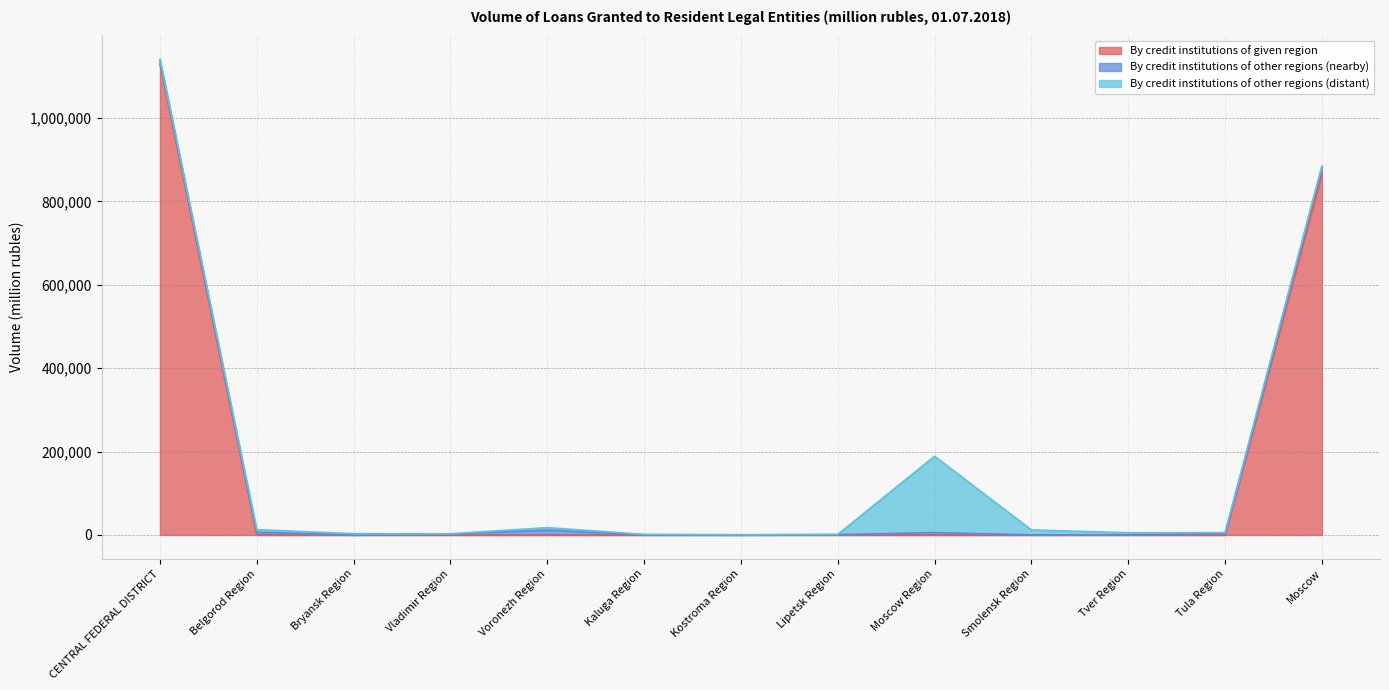

The By credit institutions of given region series shows 0 at Voronezh Region. True or false?

True